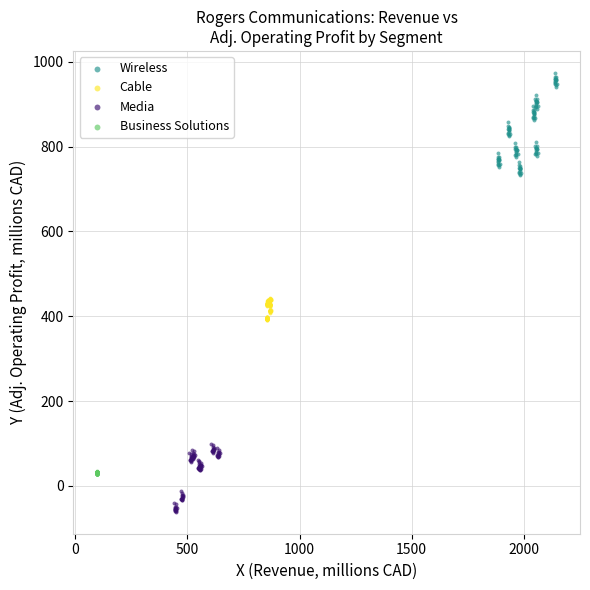

Which series contains the lowest Y value?

Media